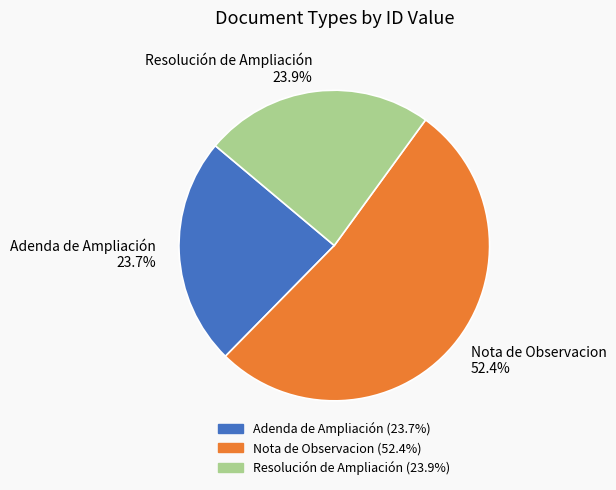

To the nearest percent, what portion does Nota de Observacion represent?

52%